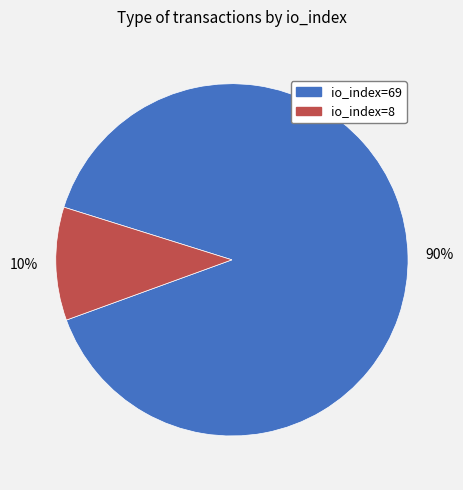

Does io_index=8 represent more than half of the total?

No